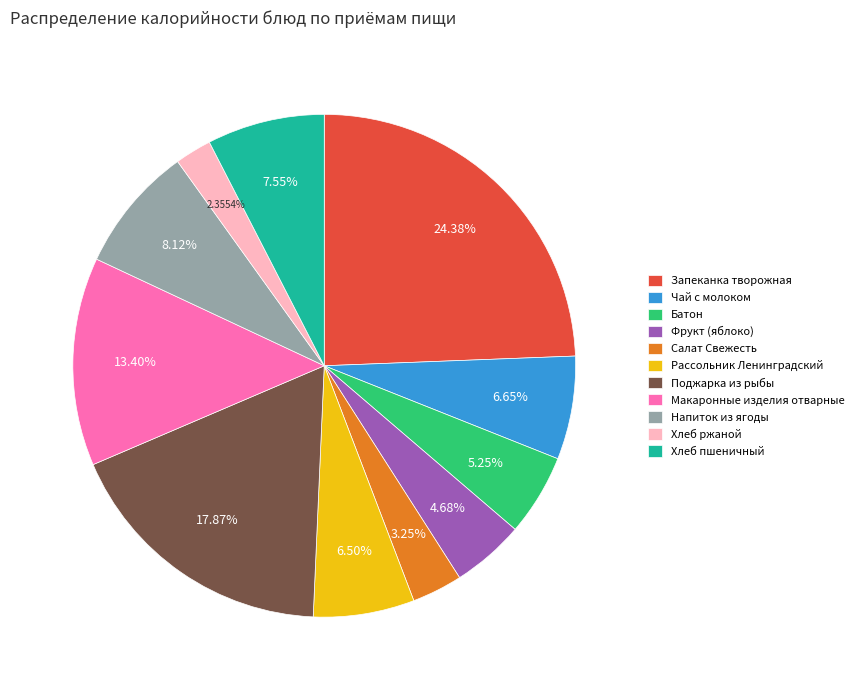

To the nearest percent, what is the difference between the Салат Свежесть and Хлеб ржаной slice percentages?

1%